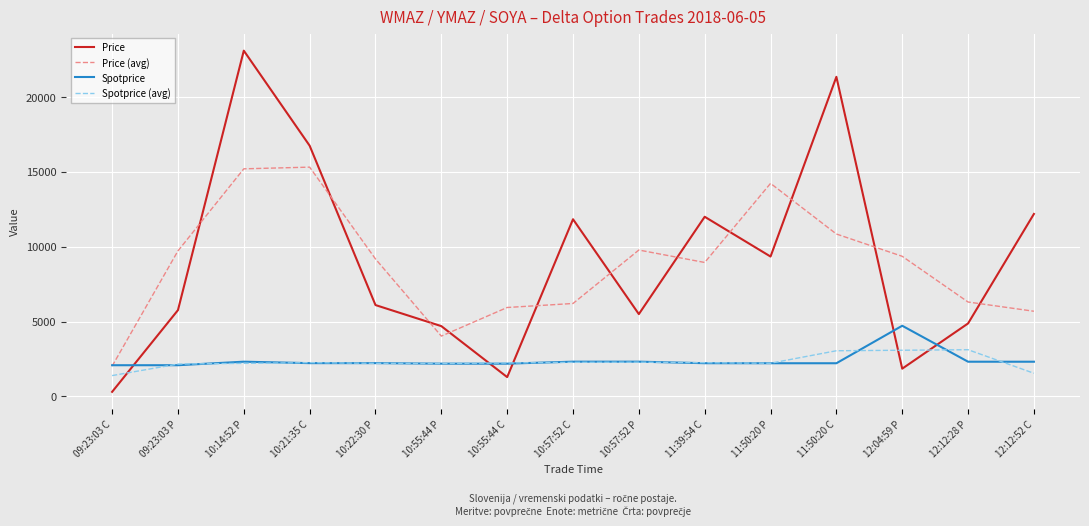

What is the difference between the Price values at 12:12:28 P and 11:50:20 C?

16479.0